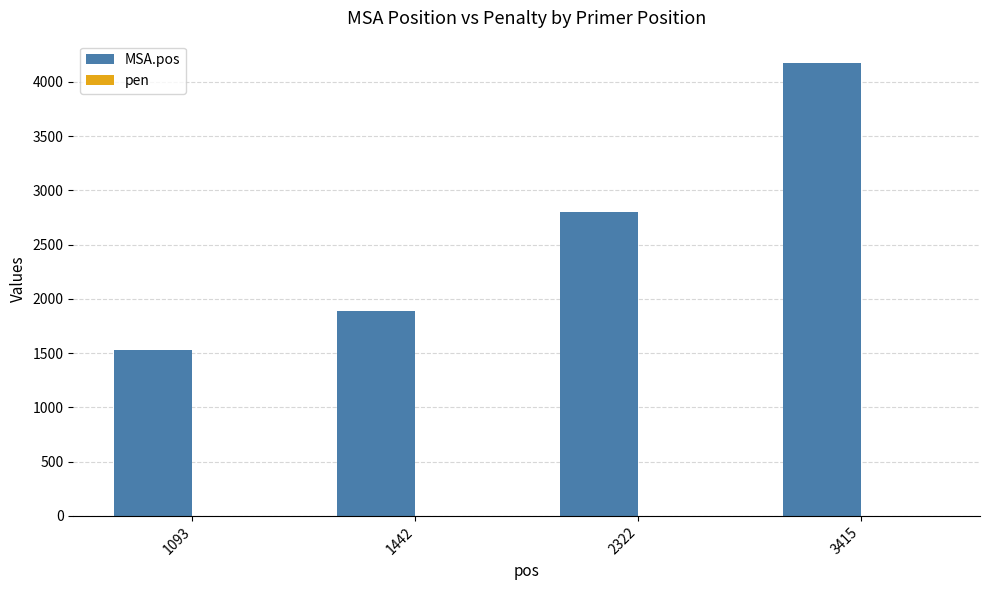

Which series has the widest spread of values?

MSA.pos